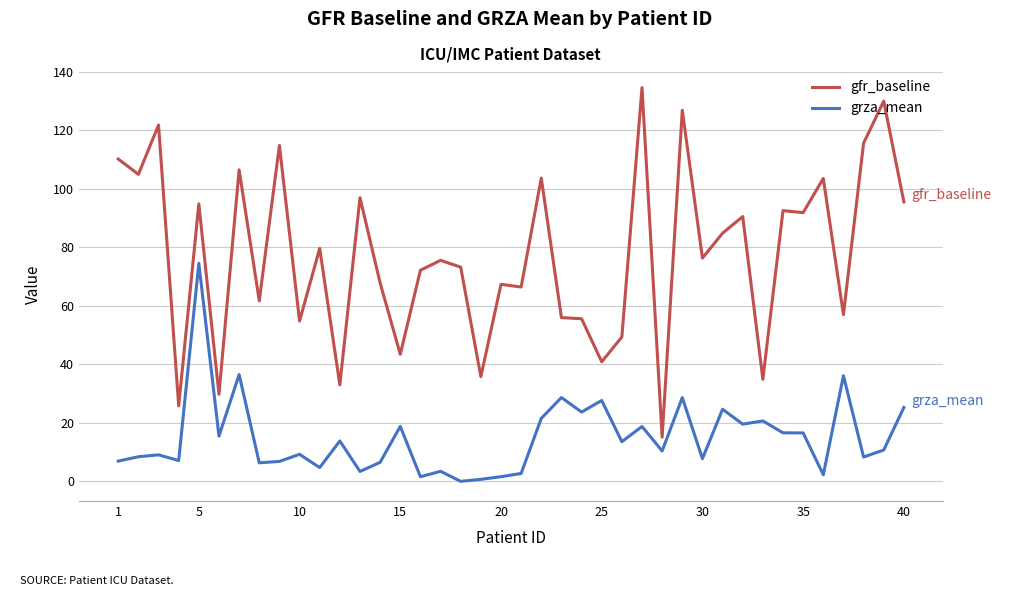

Which series has the widest spread of values?

gfr_baseline